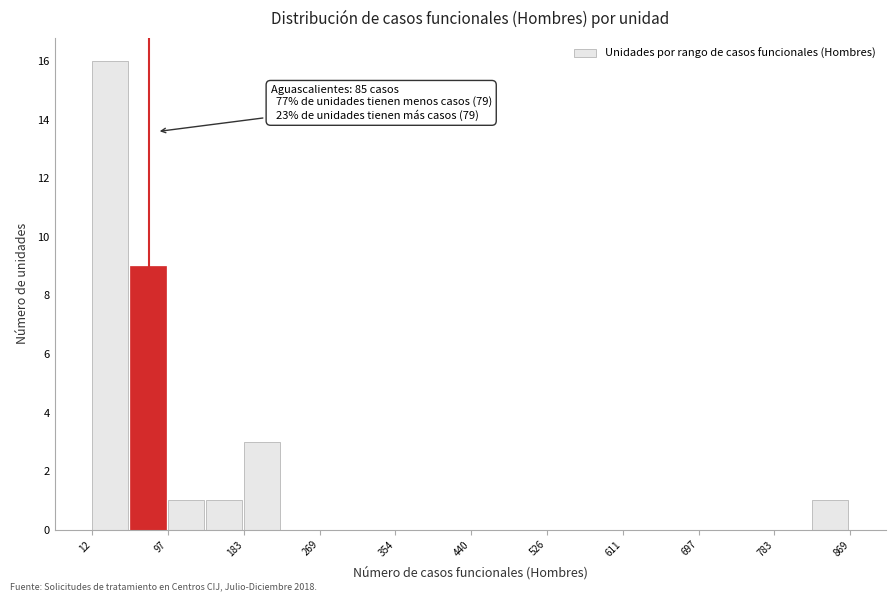

Which range on the x-axis has the tallest bar?

10 to 50